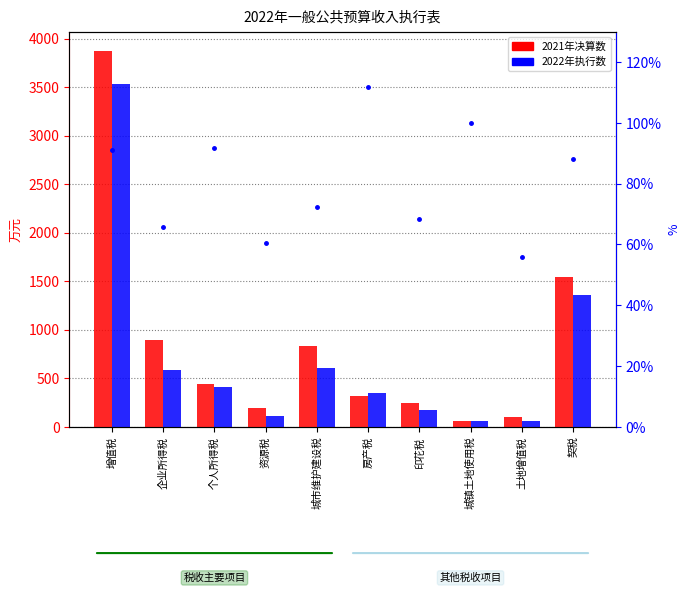

Rank the series by their maximum value, from highest to lowest.

2021年决算数, 2022年执行数, 执行比率%